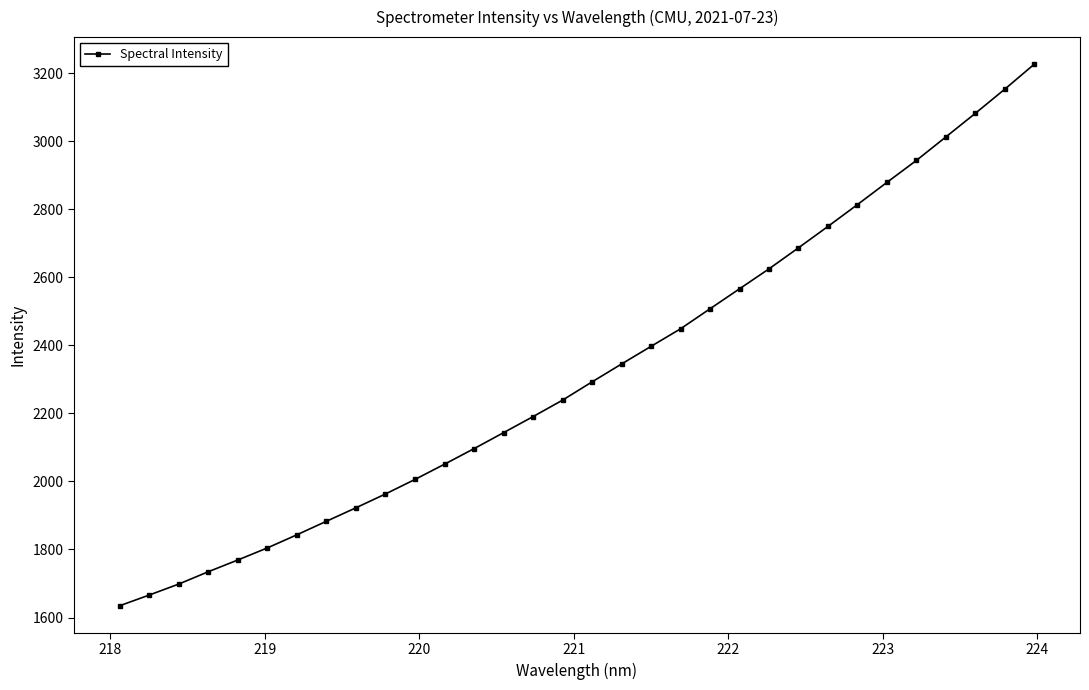

What is the minimum value shown in the chart?

1634.6